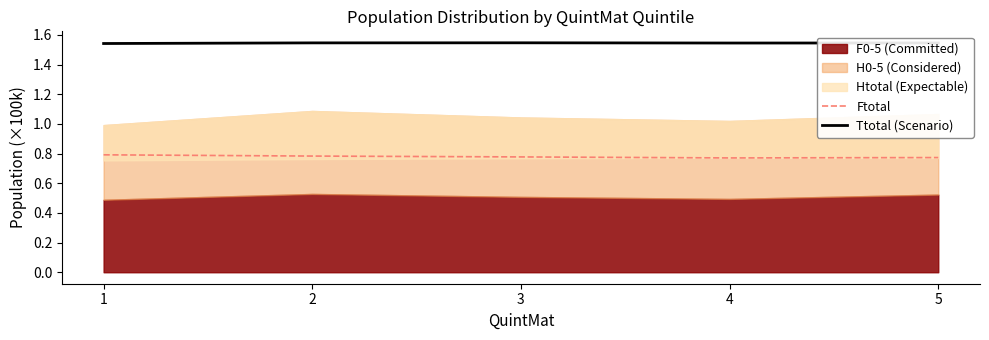

How many lines are shown in the chart?

2